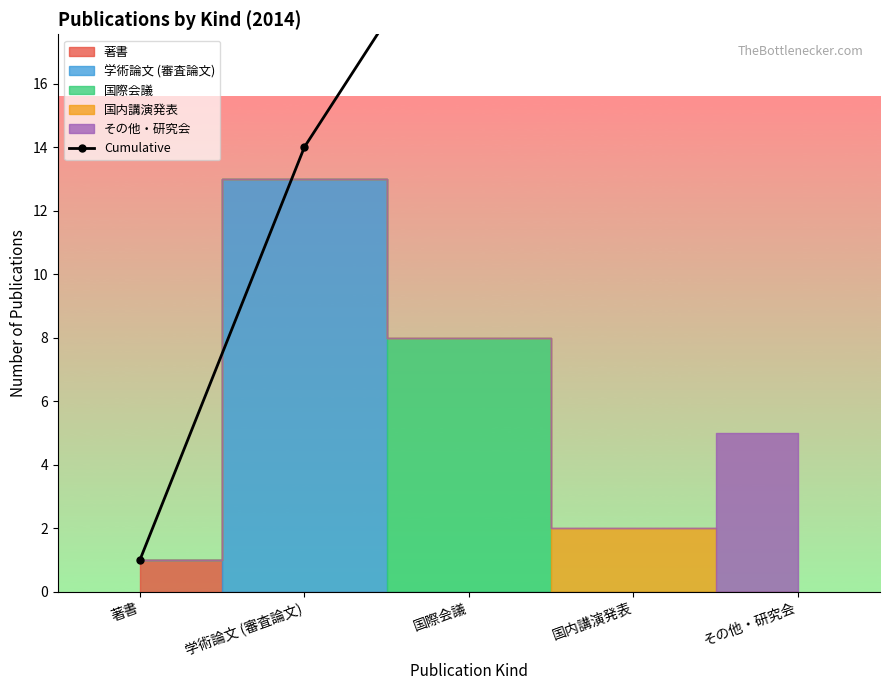

At which label does the data first exceed 22?

国内講演発表